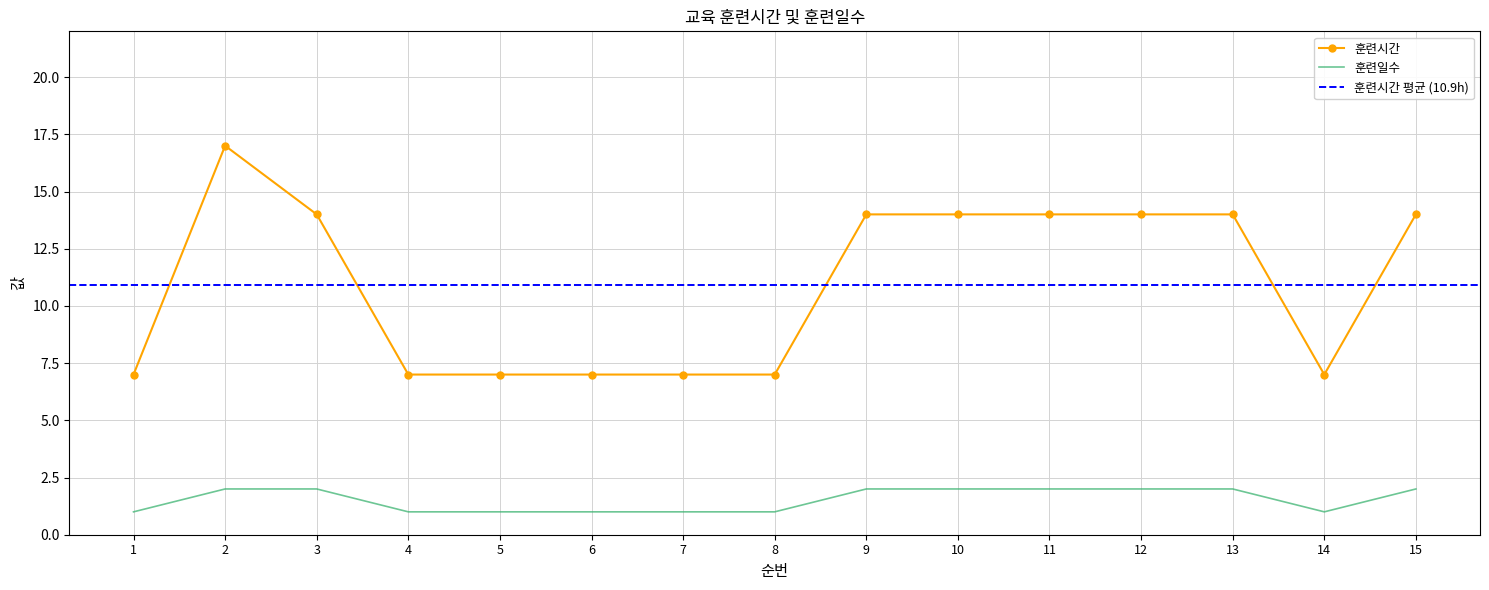

At which label does 훈련일수 reach its minimum?

1